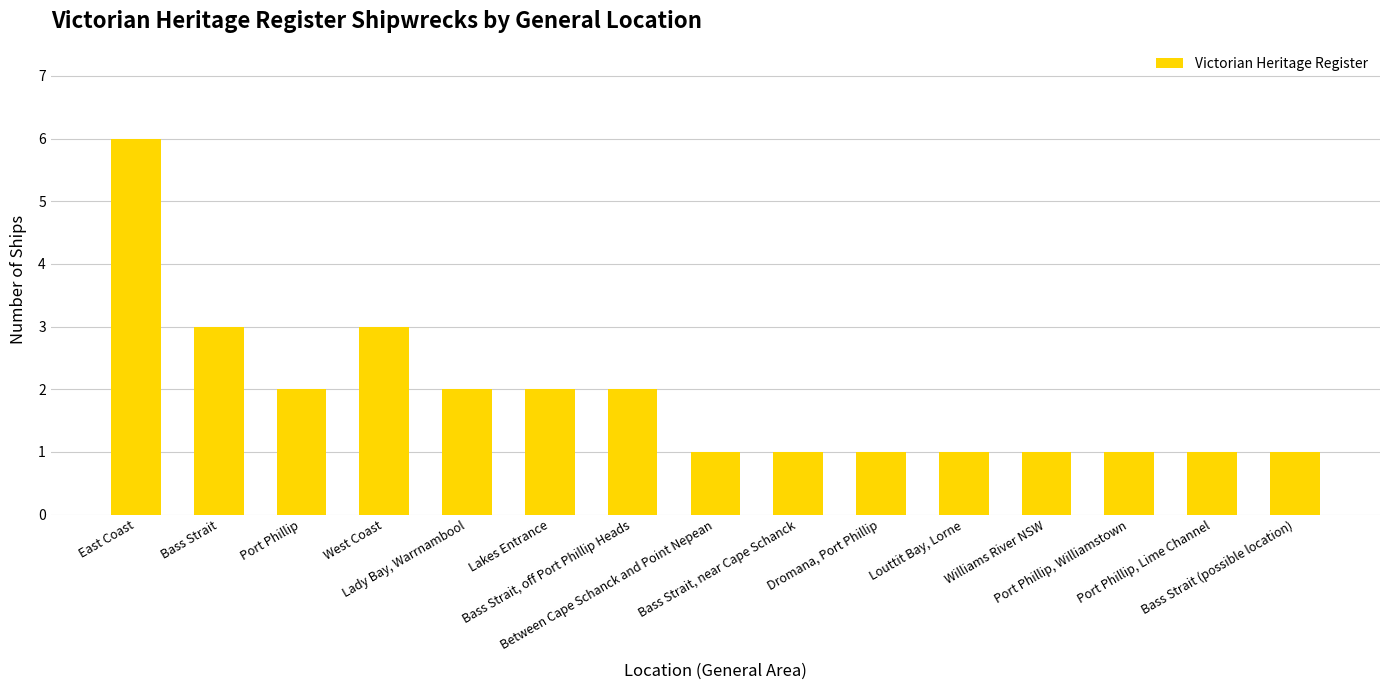

How many distinct data groups are displayed?

1